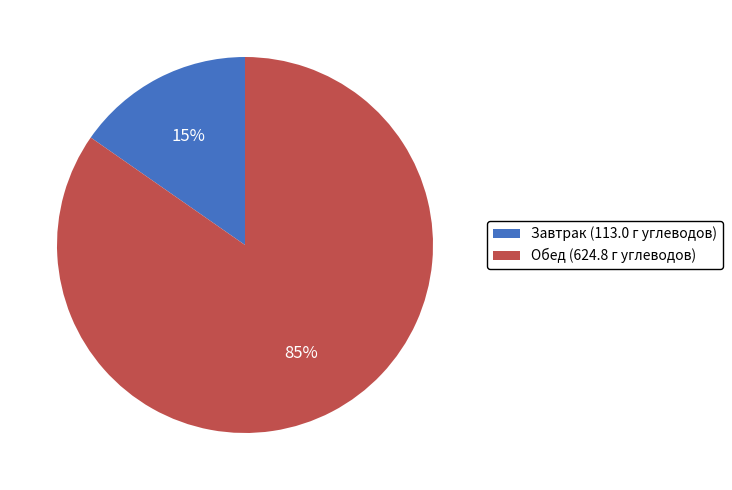

How many segments does this pie chart have?

2